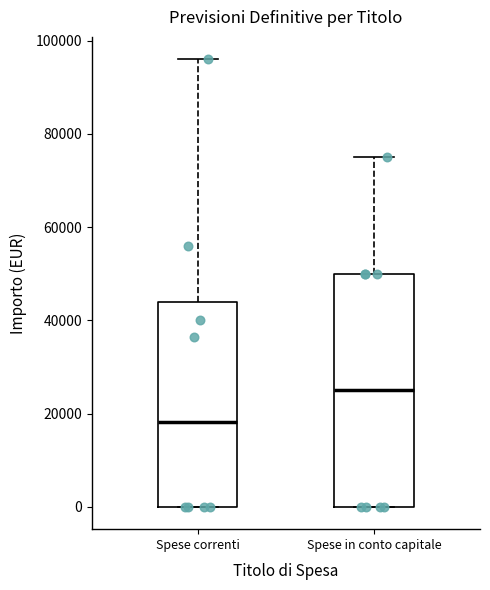

Reading left to right, transcribe this box plot: for each box, give where its median line is, the range the box spans, and where its two whiskers end, as read against the y-axis. The values are not printed on the chart, so give them approximately, as read against the axis.

Spese correnti: median 18000, box 0 to 44000, whiskers 0 to 96000
Spese in conto capitale: median 26000, box 0 to 50000, whiskers 0 to 76000